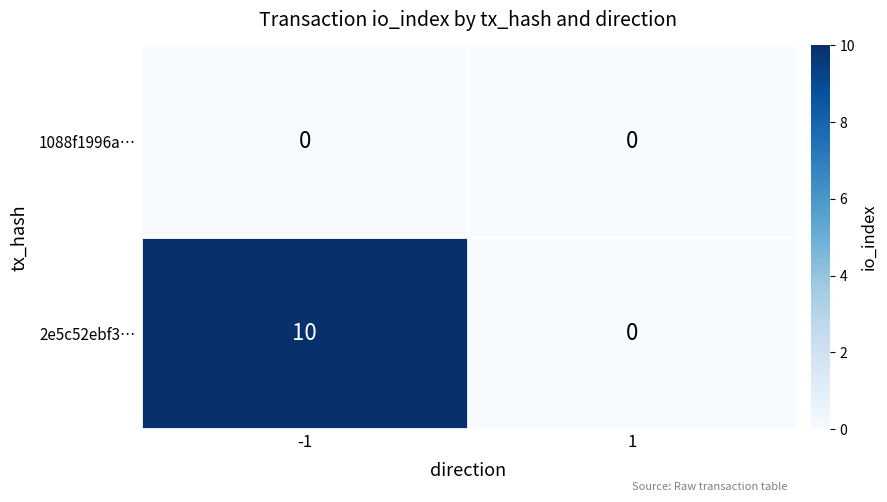

How many values in 2e5c52ebf3… are above zero?

1